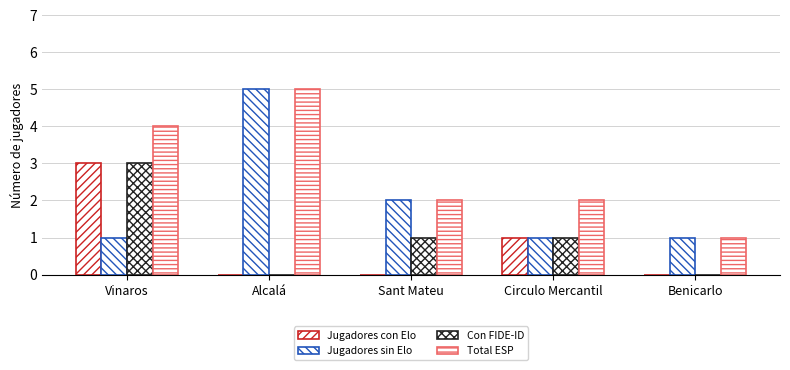

Reading left to right, transcribe all the data shown in this chart.

Jugadores con Elo: 3	0	0	1	0
Jugadores sin Elo: 1	5	2	1	1
Con FIDE-ID: 3	0	1	1	0
Total ESP: 4	5	2	2	1